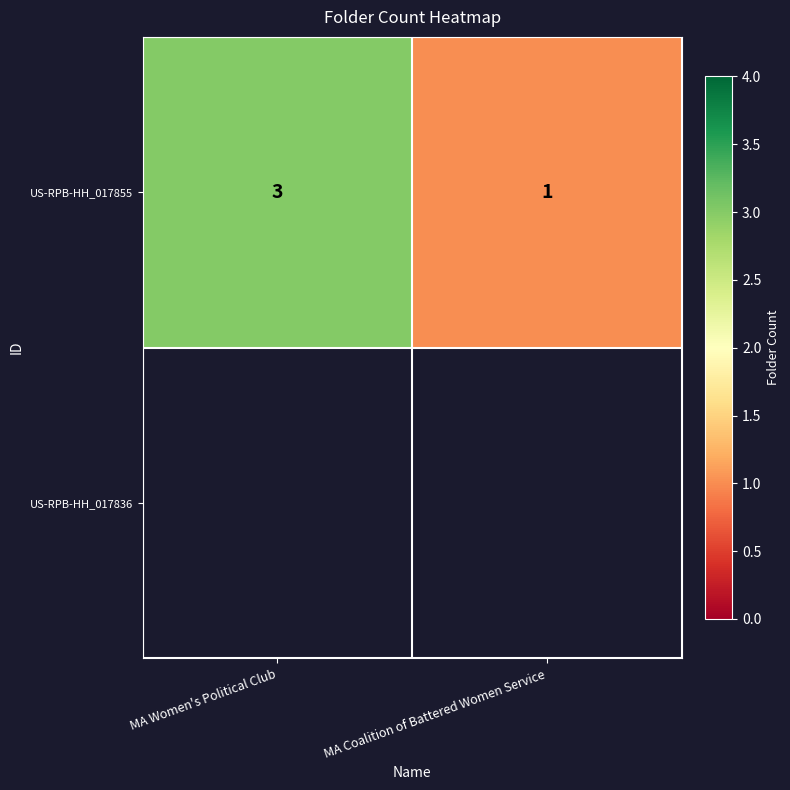

Reading left to right, transcribe all the data shown in this chart.

3	1